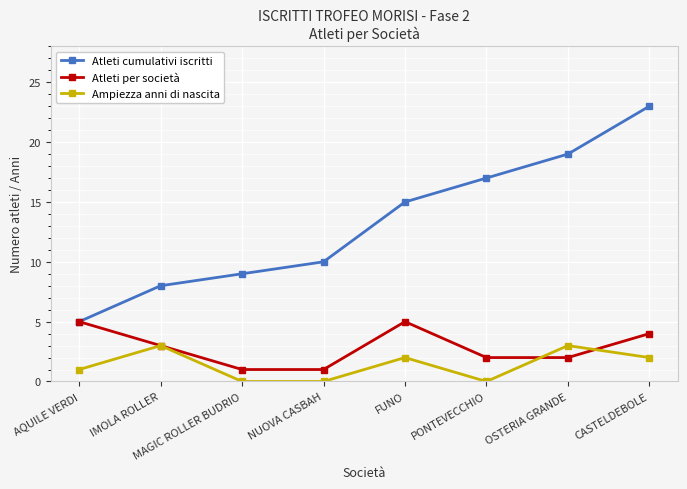

Between NUOVA CASBAH and CASTELDEBOLE, which series saw the biggest shift?

Atleti cumulativi iscritti